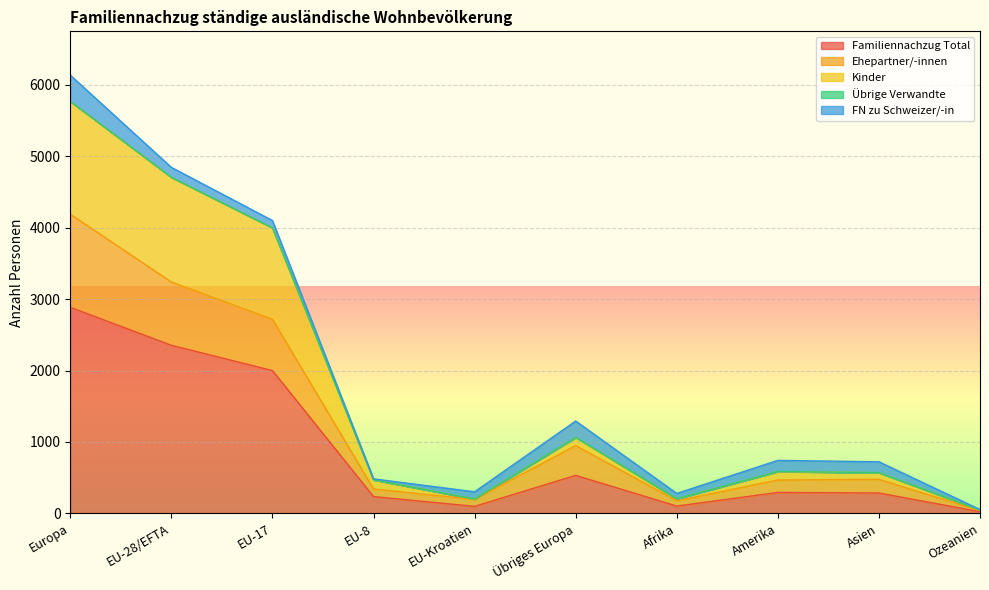

Which category has the highest value in the Familiennachzug Total series?

Europa